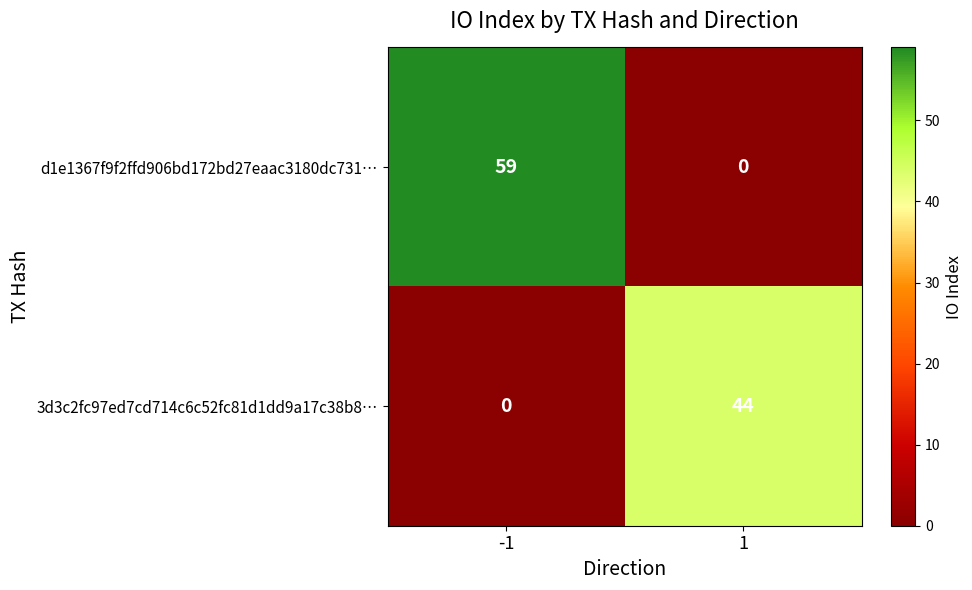

Which category has the highest value across all series?

-1